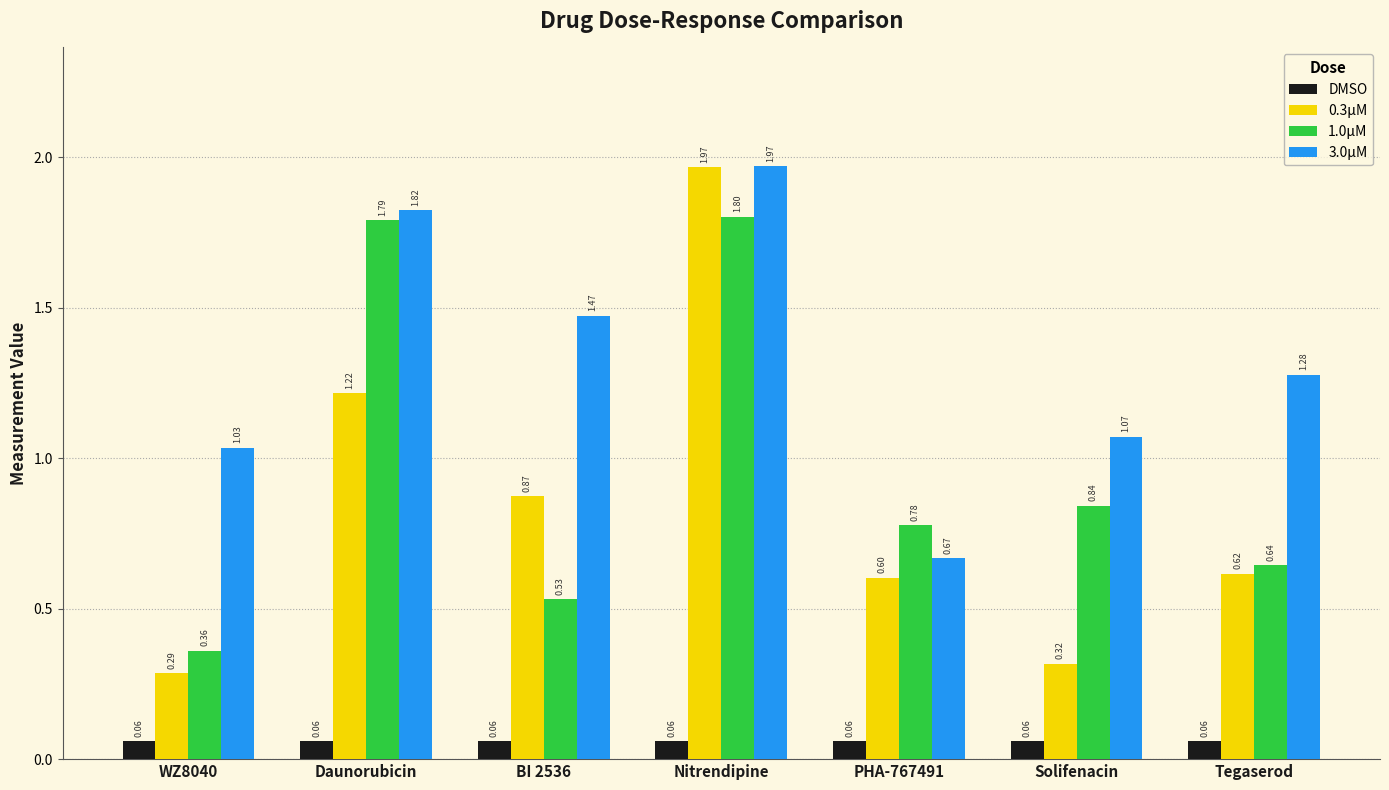

At which label does 0.3μM reach its minimum?

WZ8040